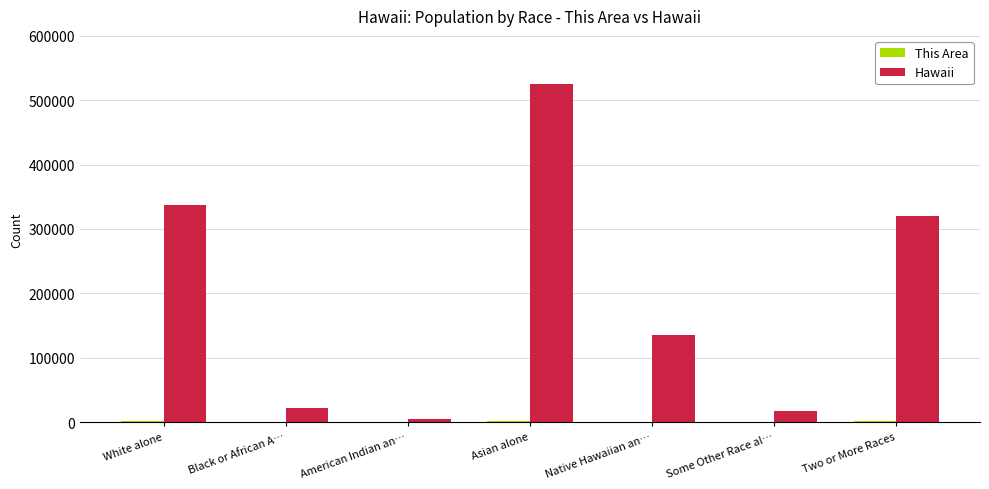

Does the chart contain stacked bars?

No